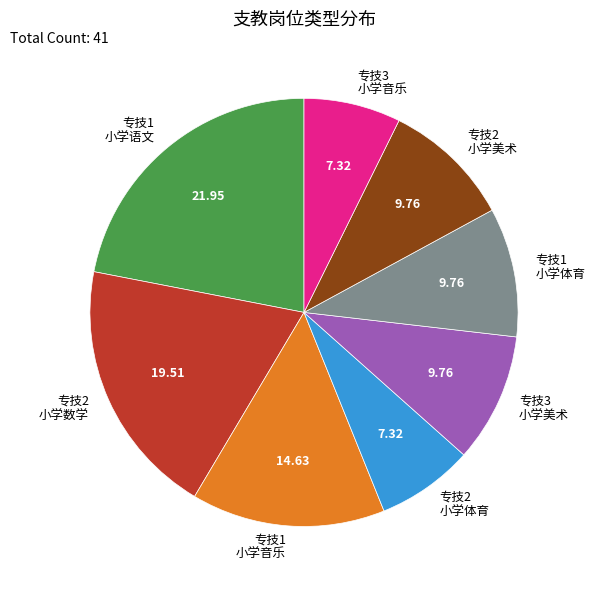

Is the sum of 专技2 小学体育 and 专技2 小学美术 greater than half?

No